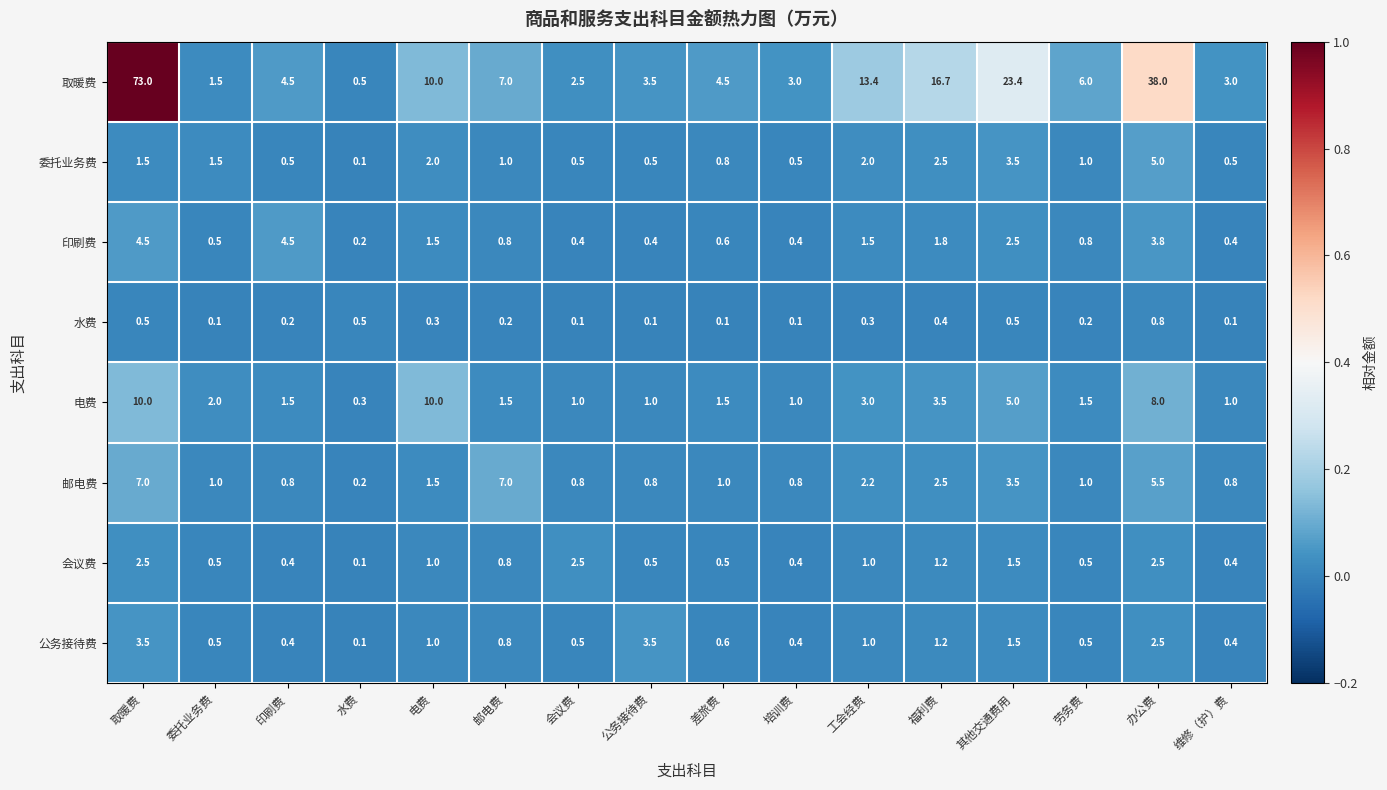

Which series changed the most between 电费 and 邮电费?

电费